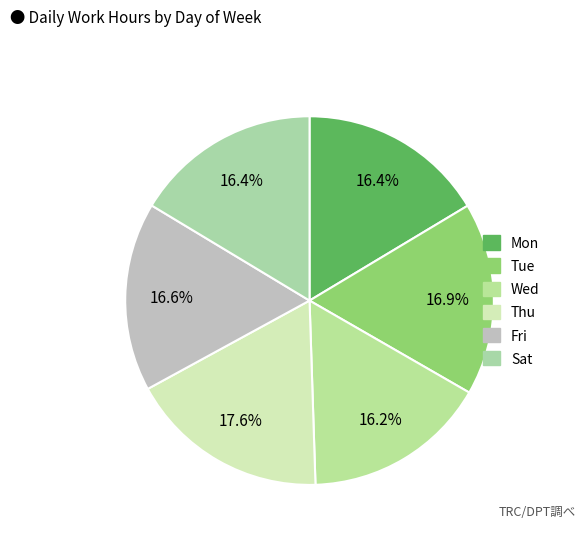

To the nearest percent, what percentage of the pie is Mon?

16%